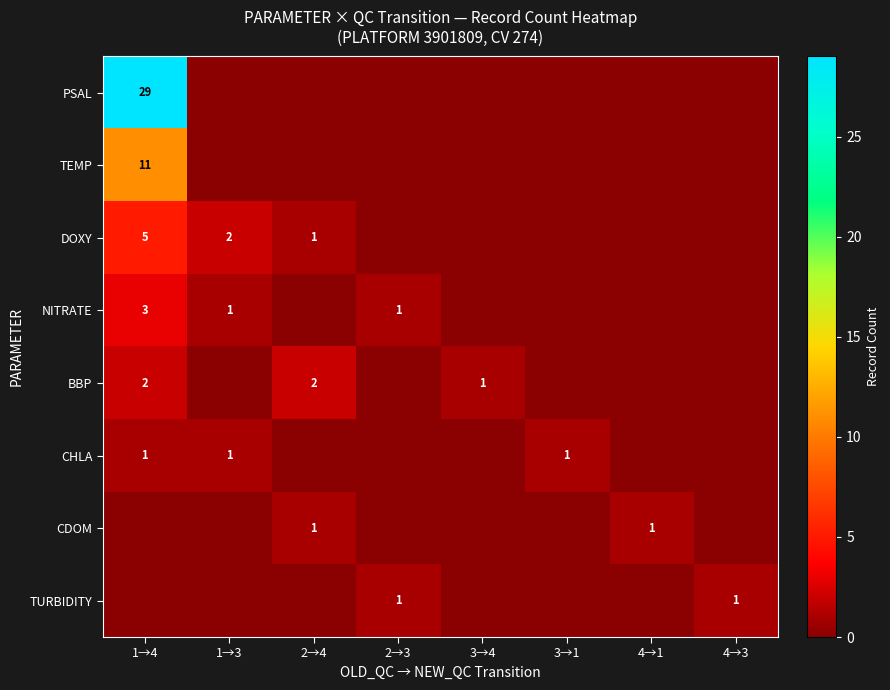

The value of CHLA at 3→1 is 1. True or false?

True